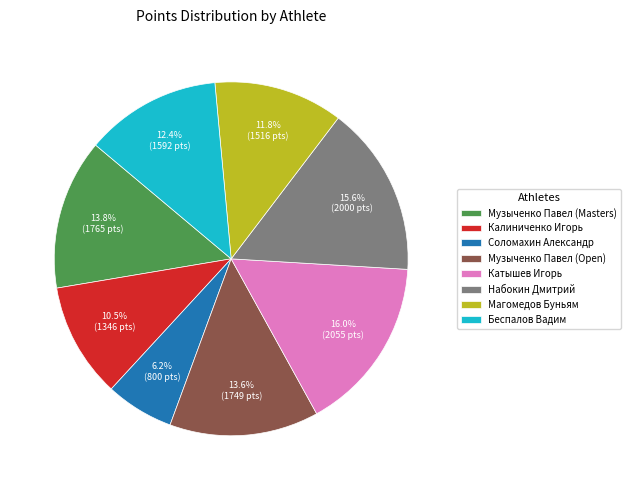

Does any single category account for the majority?

No